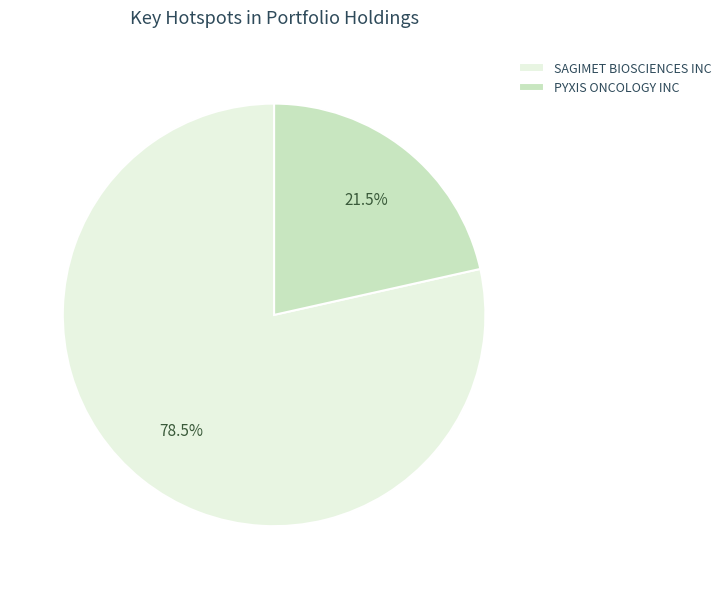

Which has a higher value, PYXIS ONCOLOGY INC or SAGIMET BIOSCIENCES INC?

SAGIMET BIOSCIENCES INC